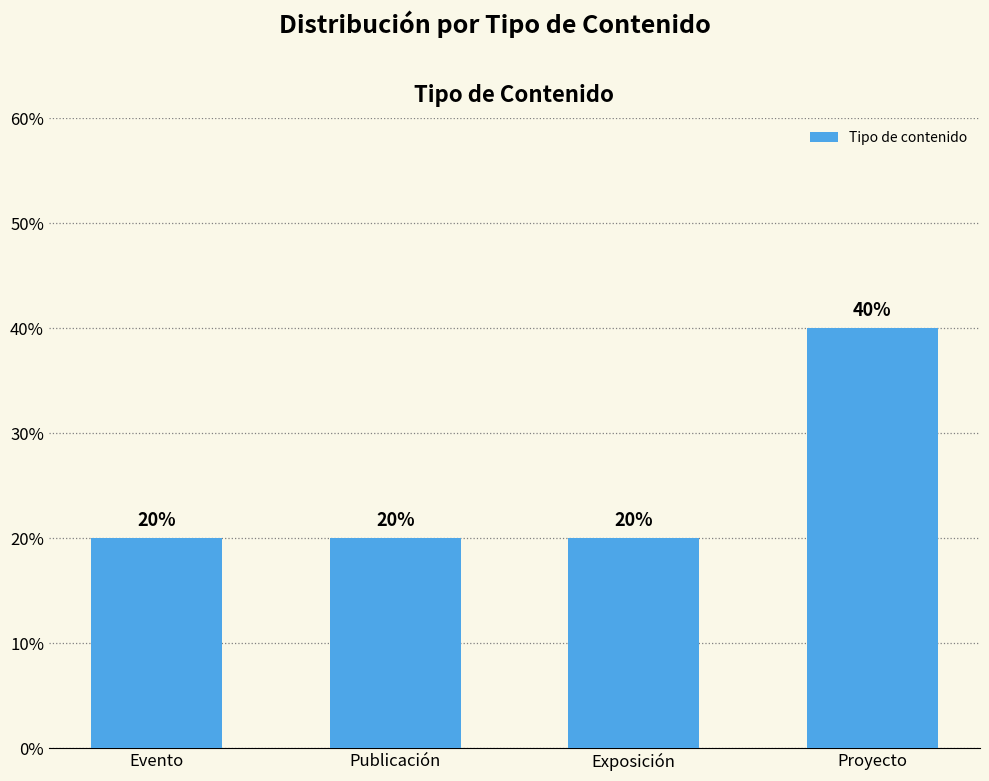

What is the label of the 3rd bar from the left?

Exposición